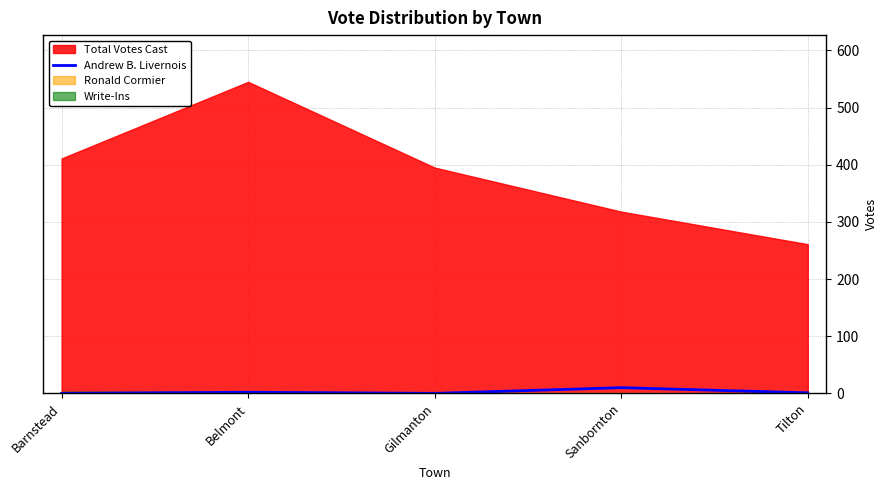

The value of Andrew B. Livernois at Gilmanton is 0. True or false?

True